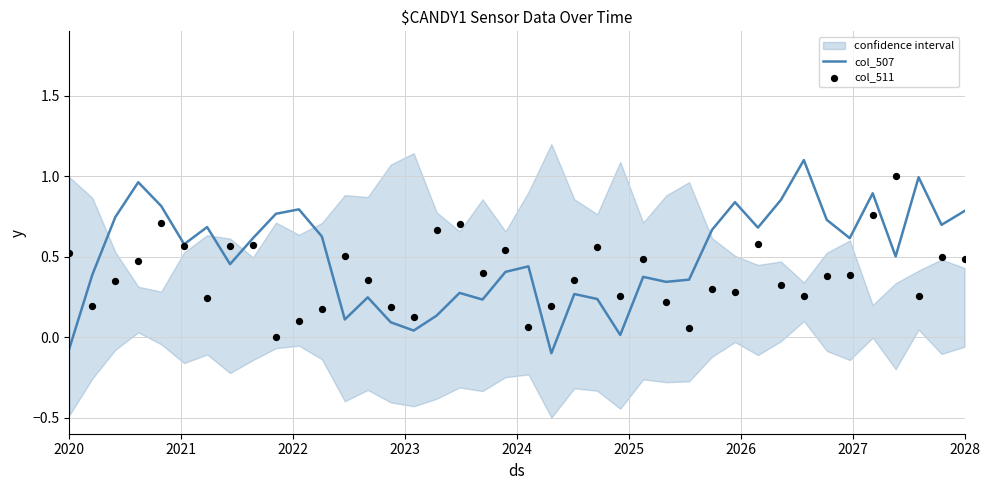

What are all the series names shown in the legend?

col_507, col_511